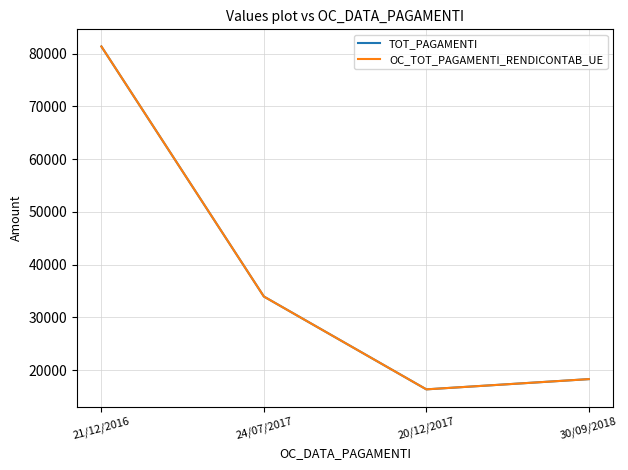

What is the average value of the TOT_PAGAMENTI series?

37508